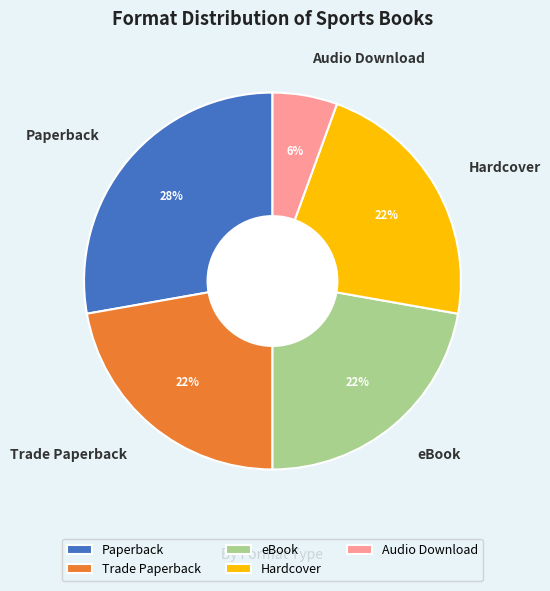

The eBook slice represents 30% of the pie. True or false?

False